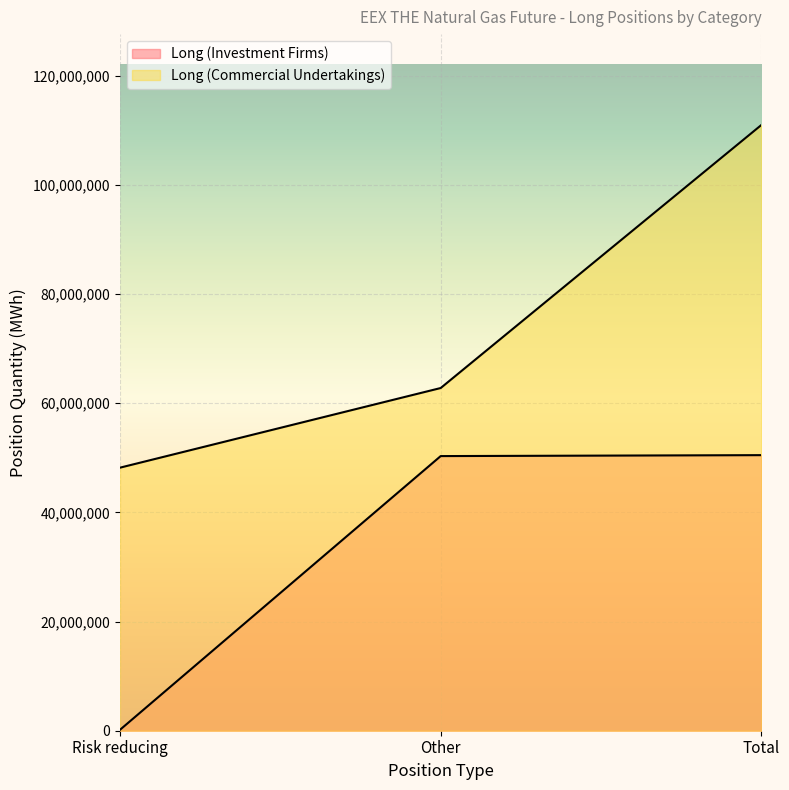

Count the number of categories in the chart.

3